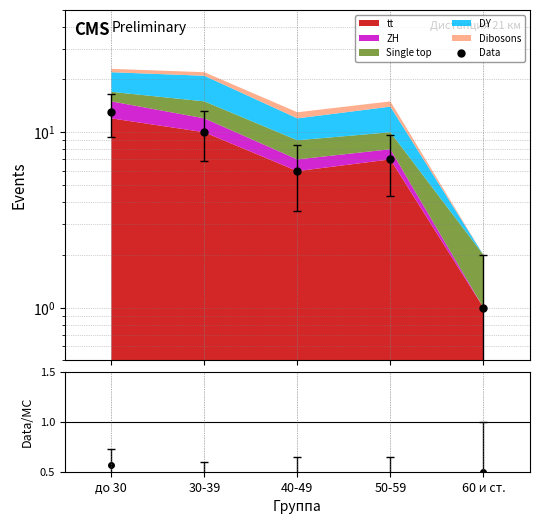

What is the value of the 4th point from the left?

7